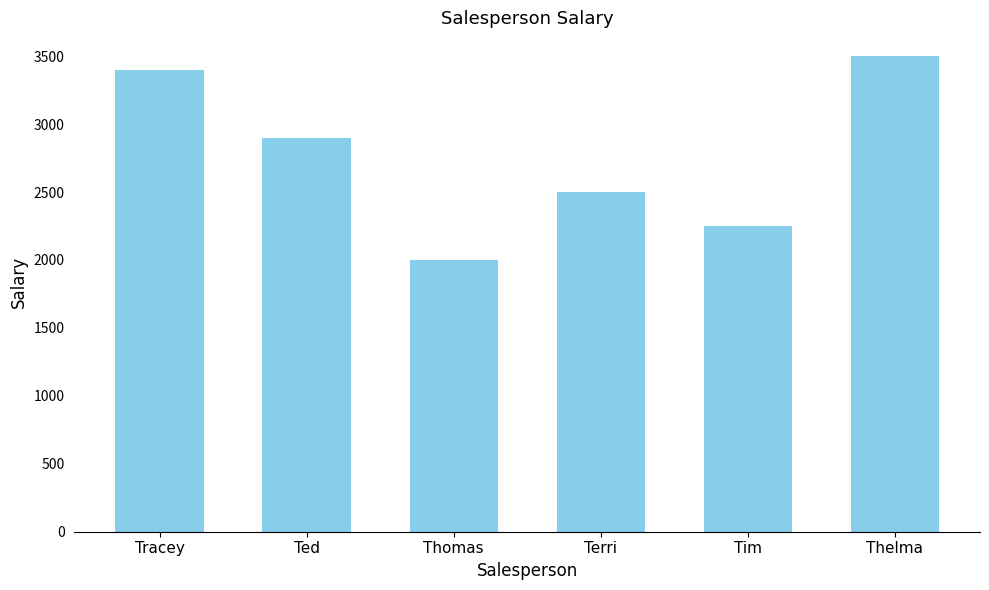

Rank the categories by value from lowest to highest.

Thomas, Tim, Terri, Ted, Tracey, Thelma